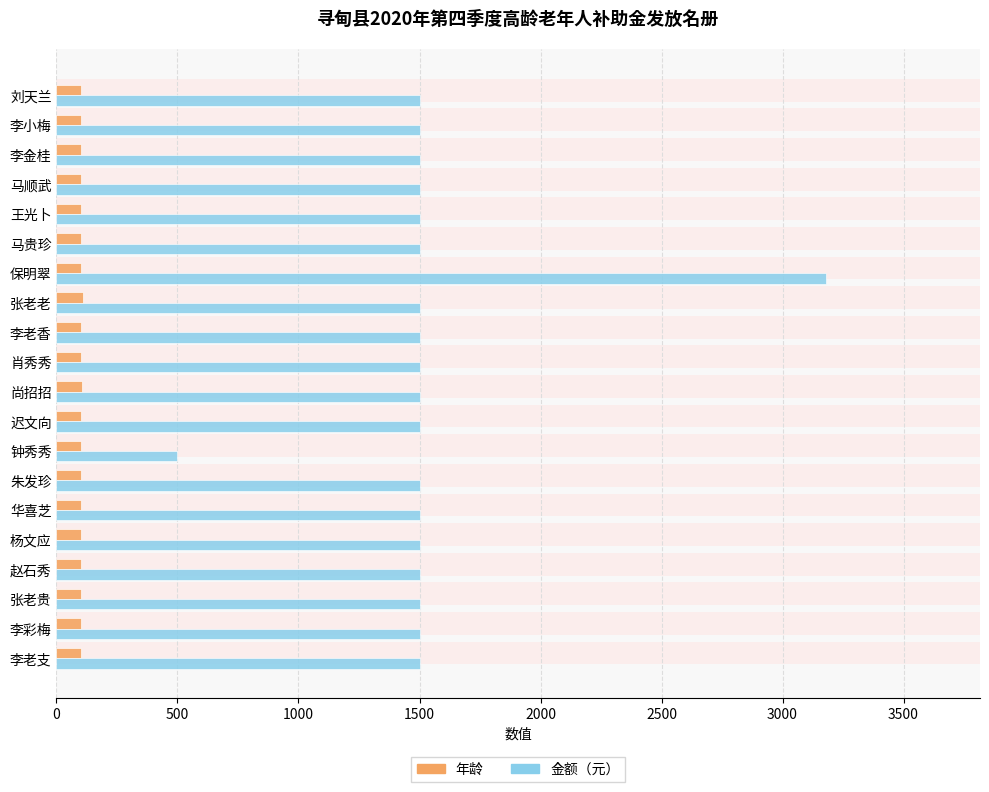

What is the value of the 年龄 bar at the 2nd from the left?

100